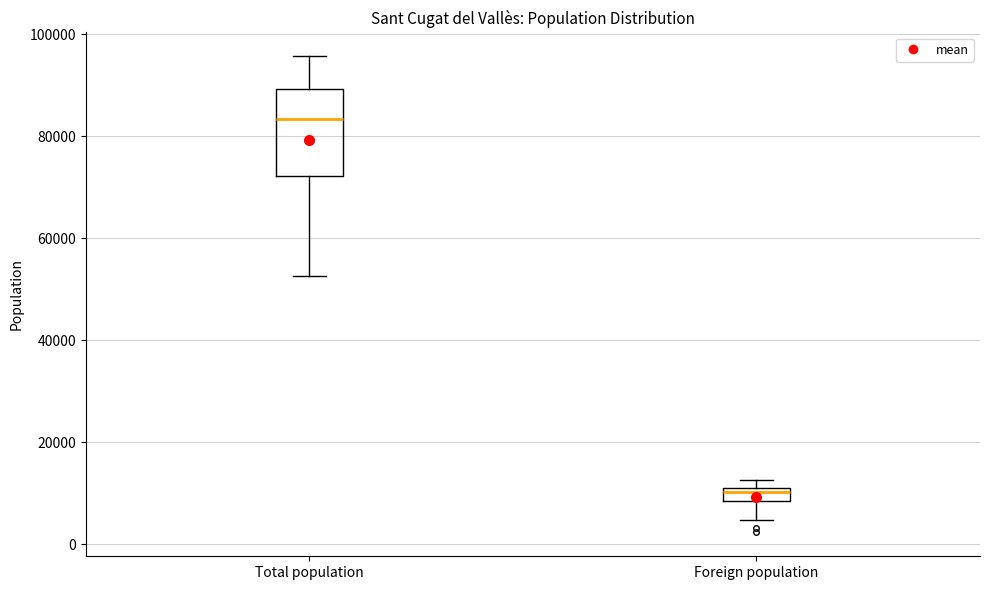

Which box has the highest median line?

Total population